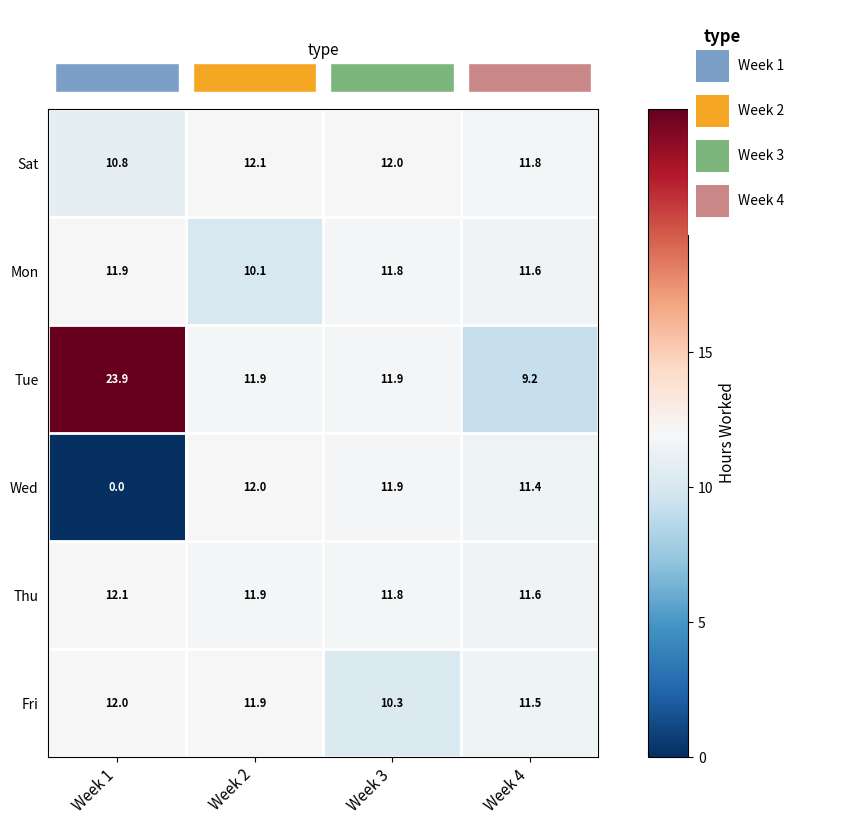

Rank the series at Week 1 from lowest to highest value.

Wed, Sat, Mon, Fri, Thu, Tue